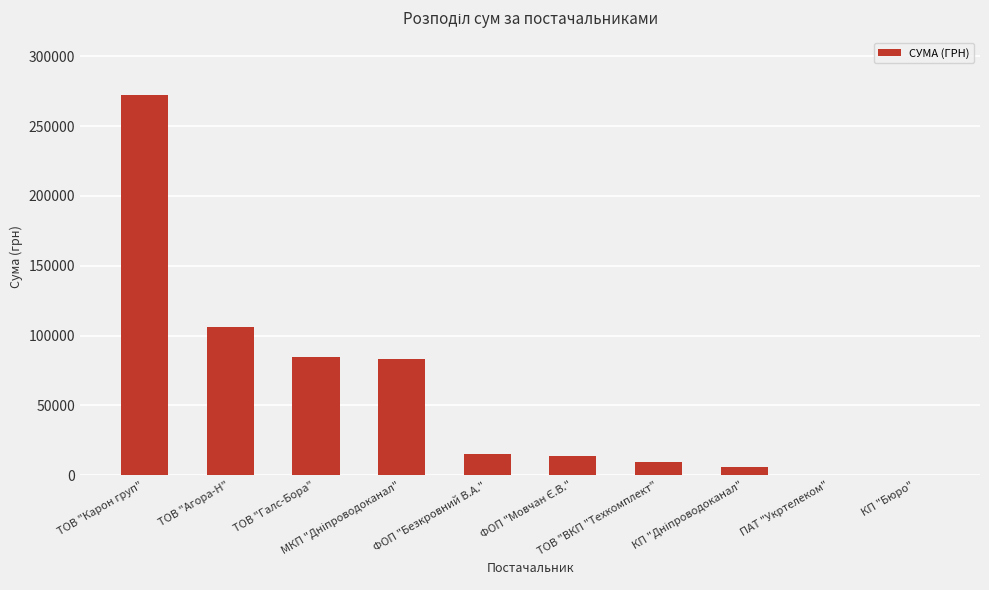

What is the greatest value displayed?

272422.2